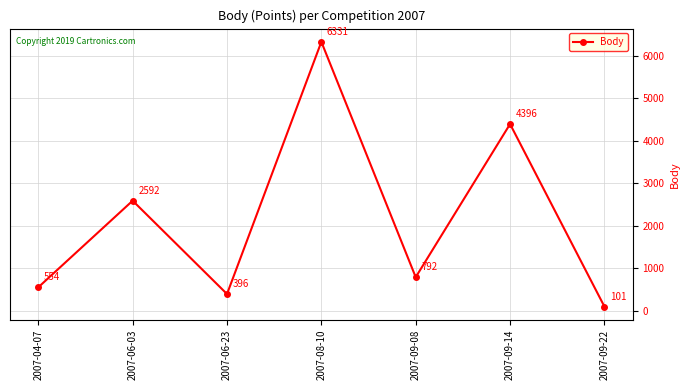

Is it true that the value at 2007-09-08 is 792?

True